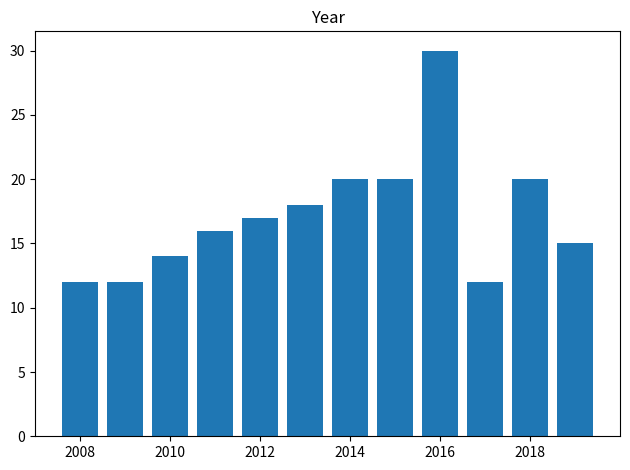

Reading left to right, list every bar in this chart as the range it spans on the x-axis followed by its height. Neither the bar edges nor the heights are printed on the chart, so give them approximately, as read against the axes.

2007.5 to 2008.5: 12
2008.5 to 2009.5: 12
2009.5 to 2010.5: 14
2010.5 to 2011.5: 16
2011.5 to 2012.5: 17
2012.5 to 2013.5: 18
2013.5 to 2014.5: 20
2014.5 to 2015.5: 20
2015.5 to 2016.5: 30
2016.5 to 2017.5: 12
2017.5 to 2018.5: 20
2018.5 to 2019.5: 15